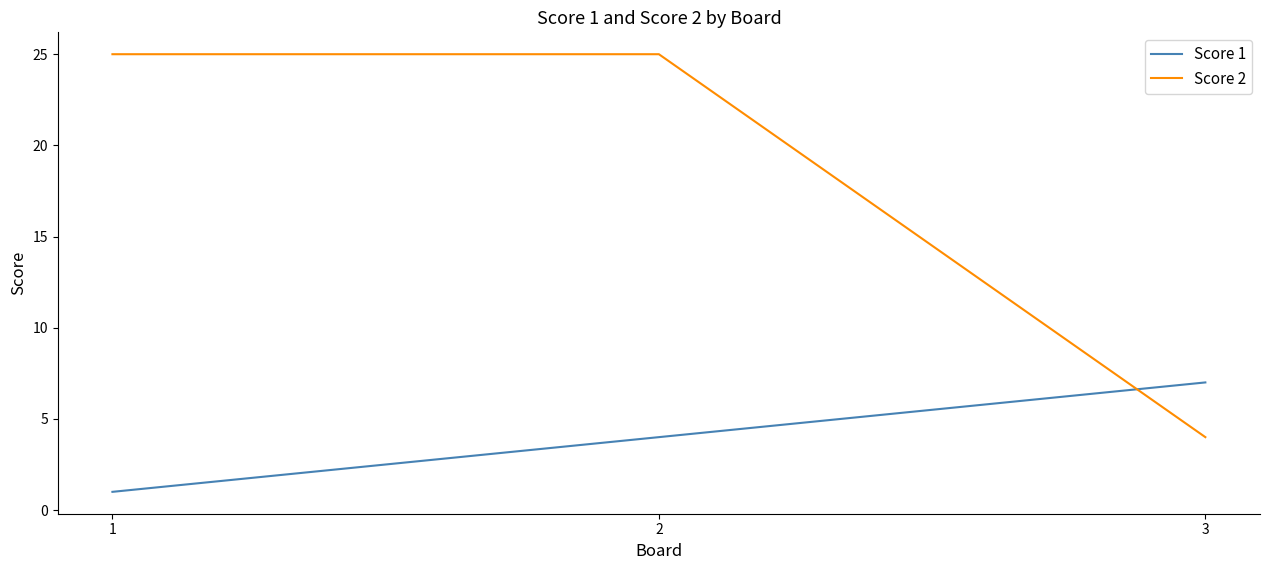

What is the lowest value of the Score 2 series?

4